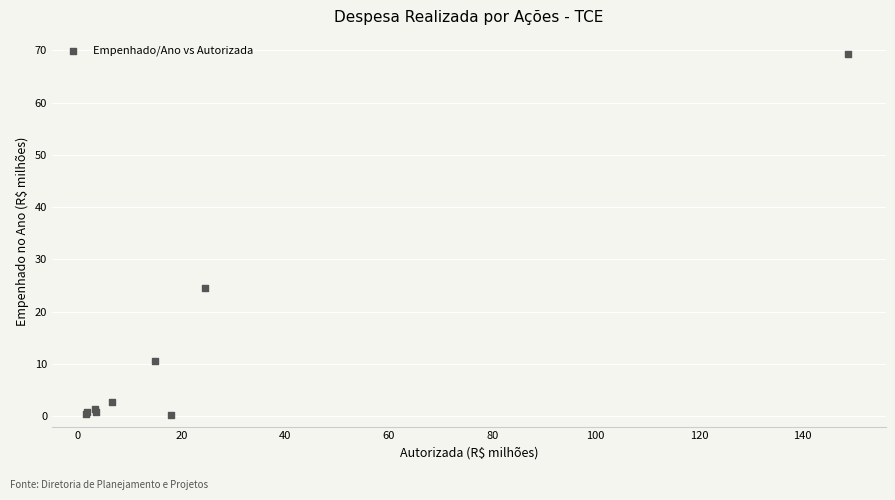

What Y value in the scatter plot is closest to 34?

24.5